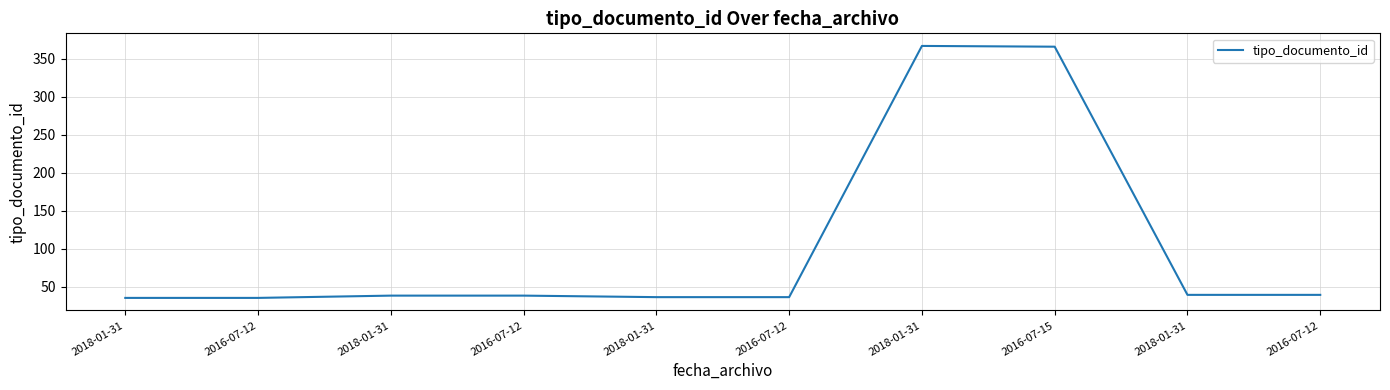

Between 2018-01-31 and 2016-07-12, which is larger?

2018-01-31